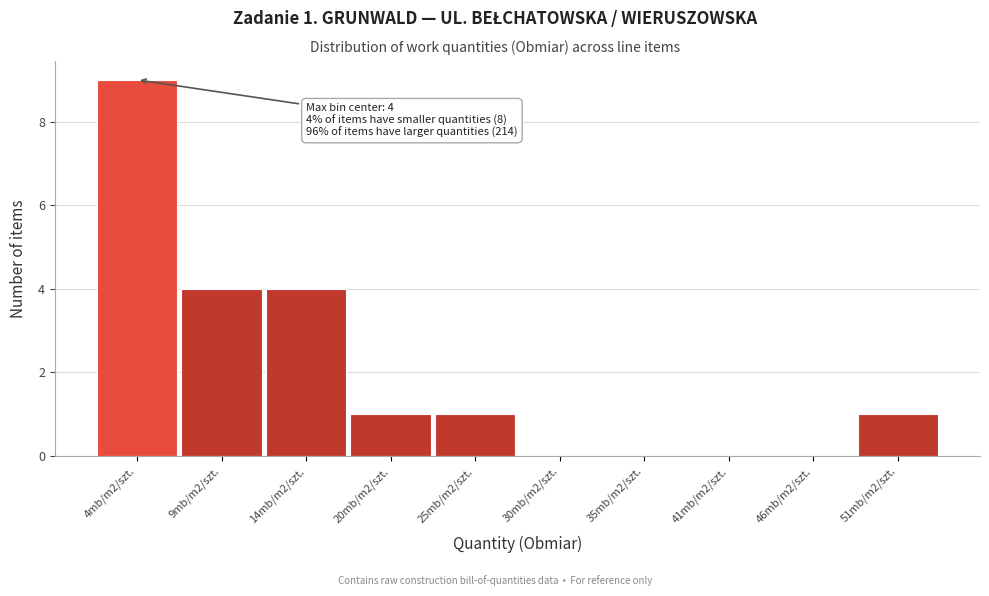

Reading left to right, transcribe all the data shown in this chart.

4mb/m2/szt.=9	9mb/m2/szt.=4	14mb/m2/szt.=4	20mb/m2/szt.=1	25mb/m2/szt.=1	30mb/m2/szt.=0	35mb/m2/szt.=0	41mb/m2/szt.=0	46mb/m2/szt.=0	51mb/m2/szt.=1